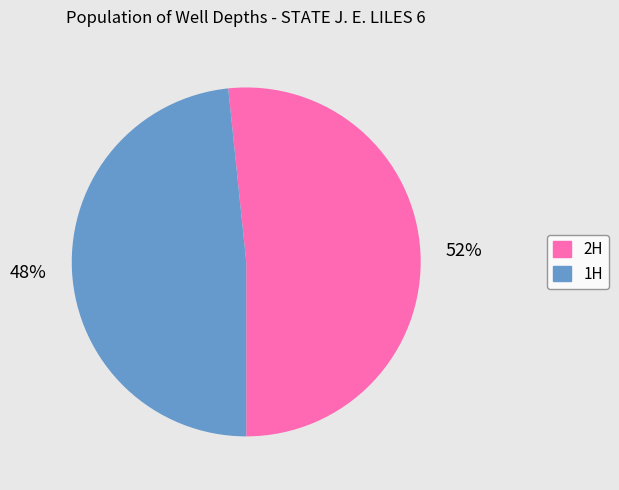

To the nearest percent, what percentage of the pie is 2H?

52%